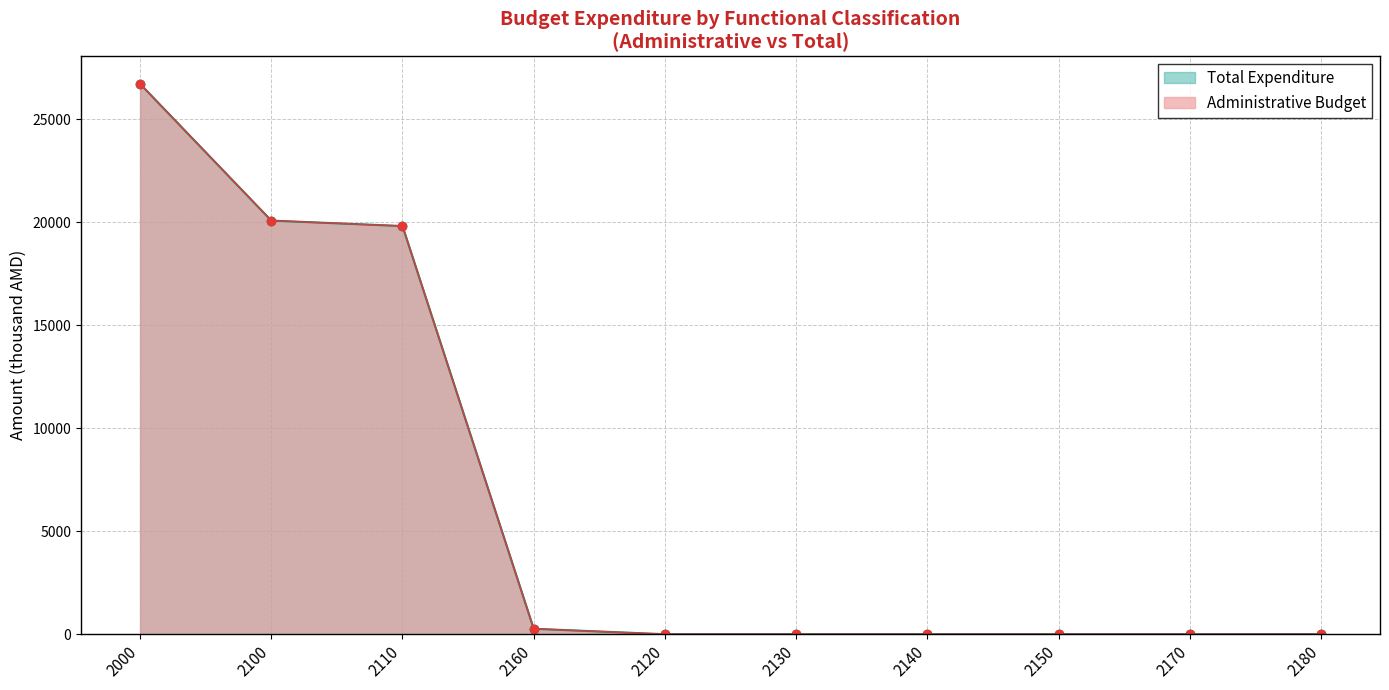

At which category is the sum across all series the highest?

2000